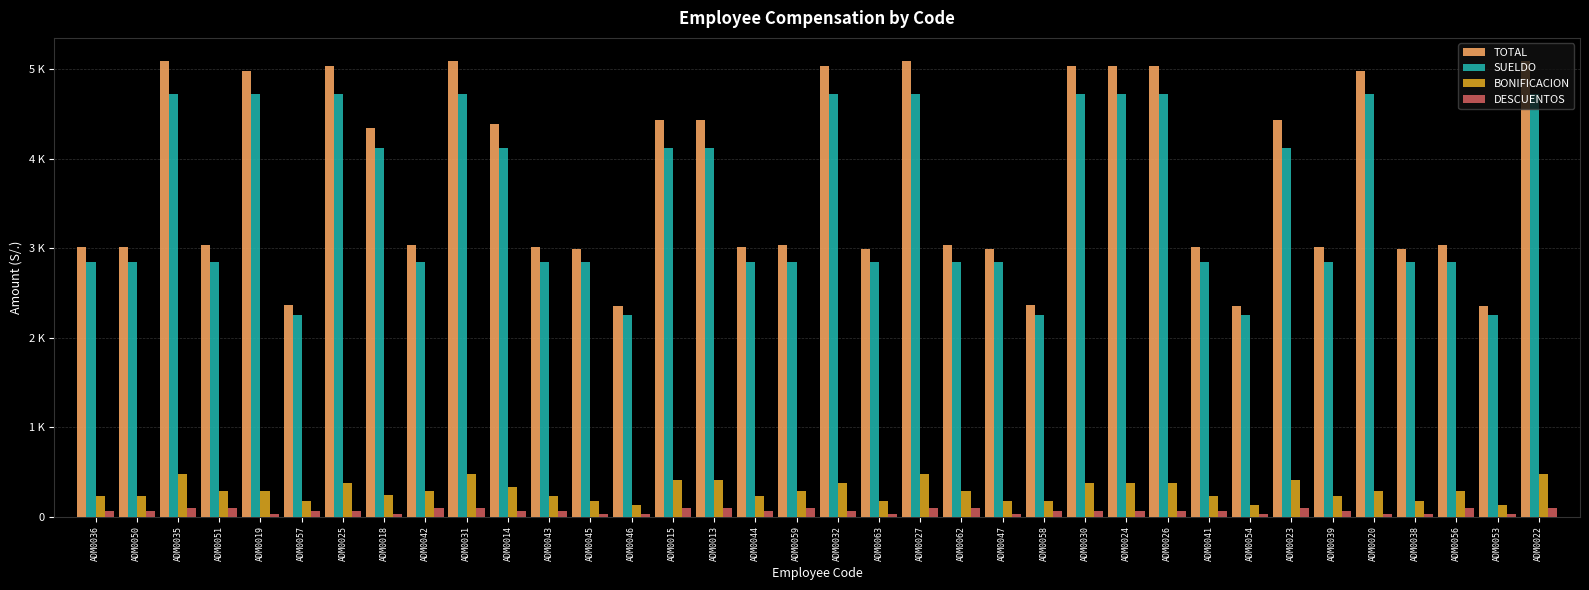

Does the chart contain stacked bars?

No